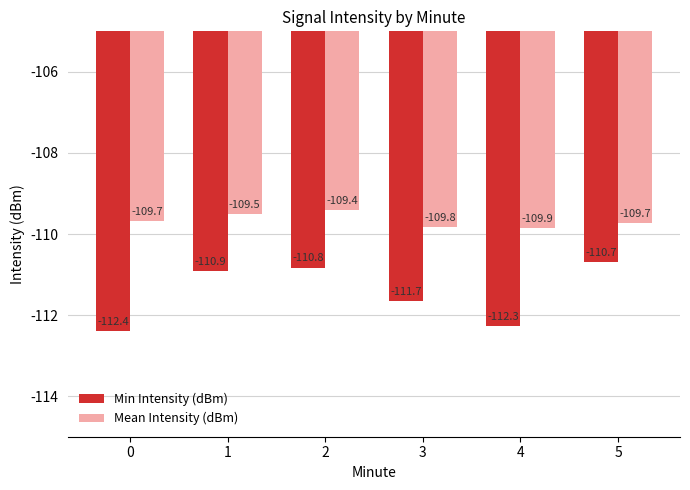

The value of Mean Intensity (dBm) at 3 is -109.8. True or false?

True